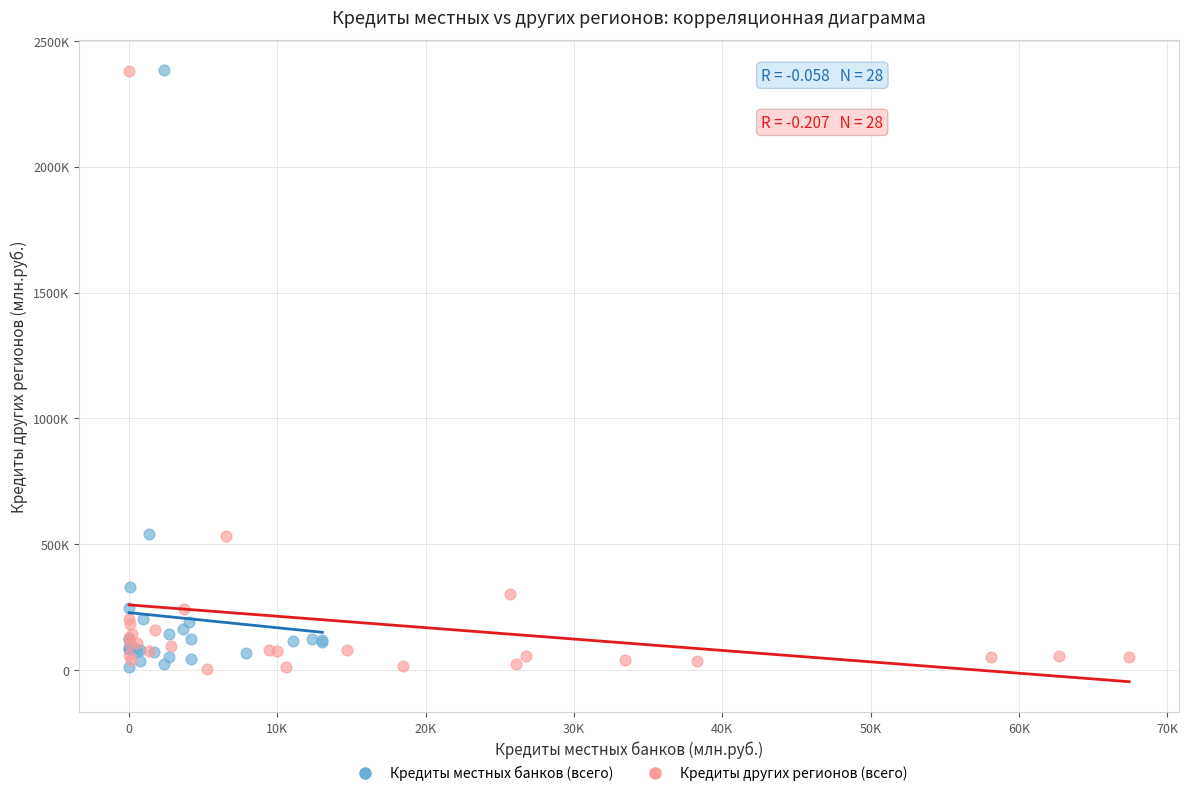

What are all the series names shown in the legend?

Кредиты местных банков (всего), Кредиты других регионов (всего)